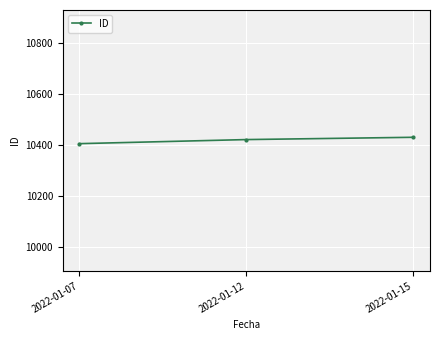

Reading left to right, extract all data points from this chart.

10406	10422	10431